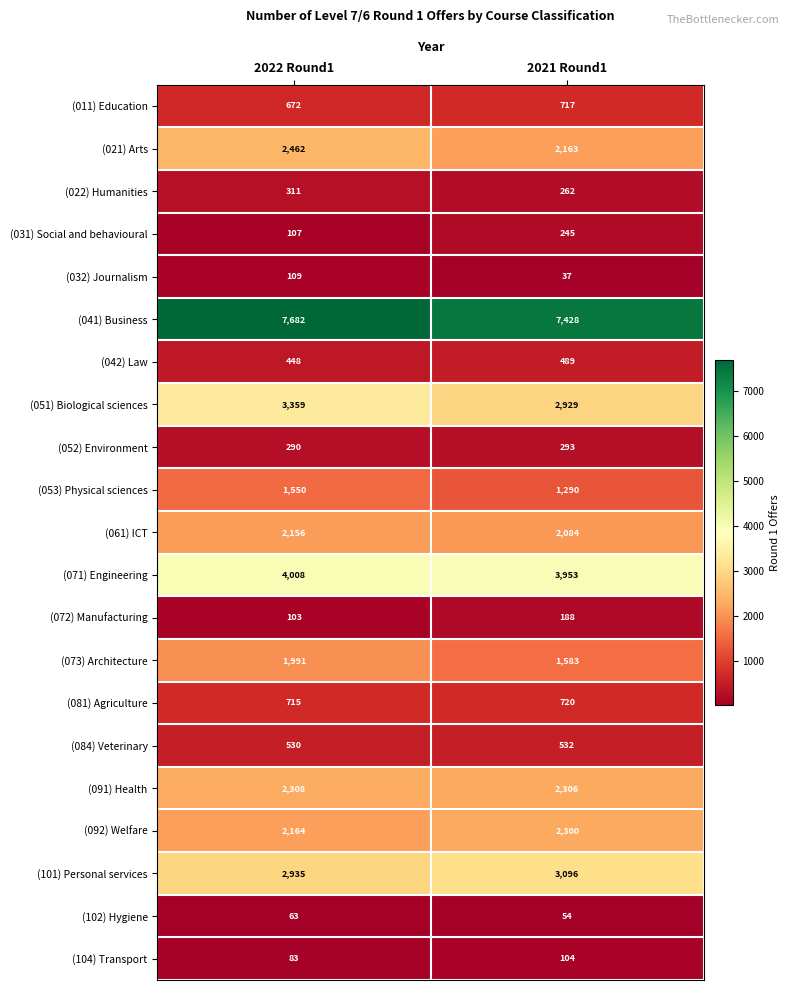

What is the difference between the highest and lowest values at 2021 Round1?

7391